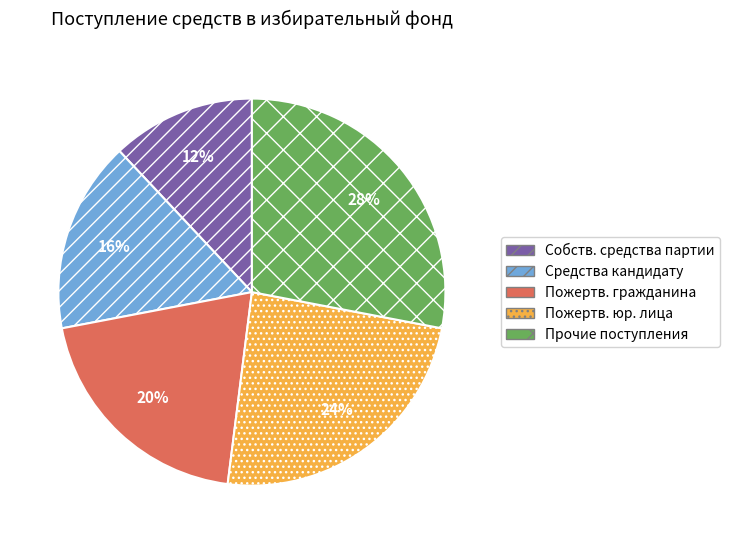

To the nearest percent, what is the difference between the largest and smallest slice percentages?

16%